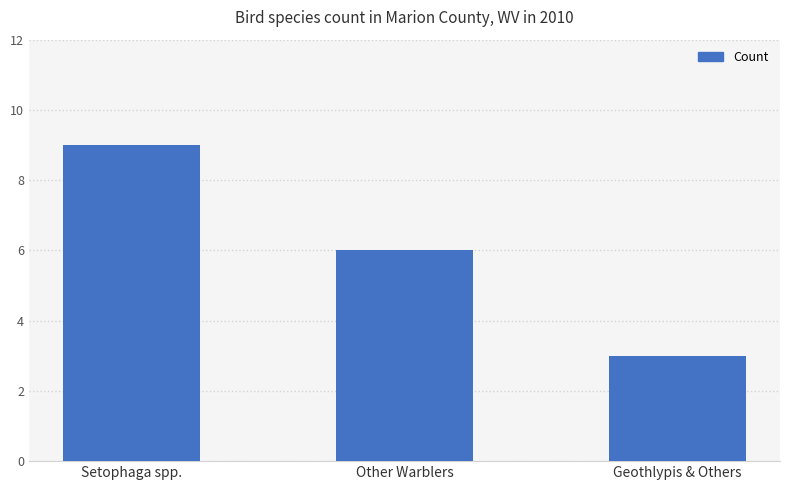

Rank the categories by value from highest to lowest.

Setophaga spp., Other Warblers, Geothlypis & Others